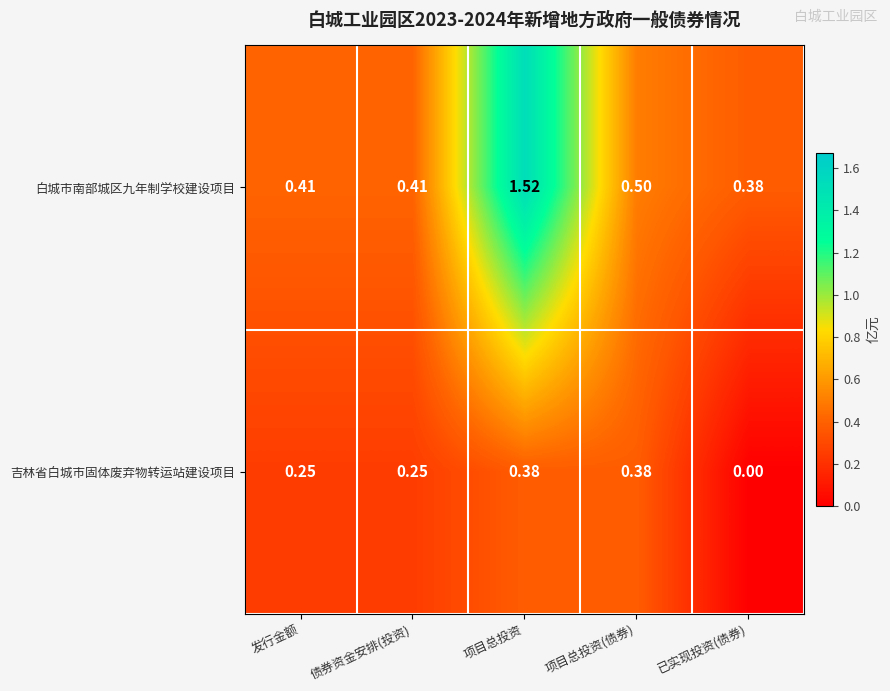

At which category is the sum across all series the highest?

项目总投资